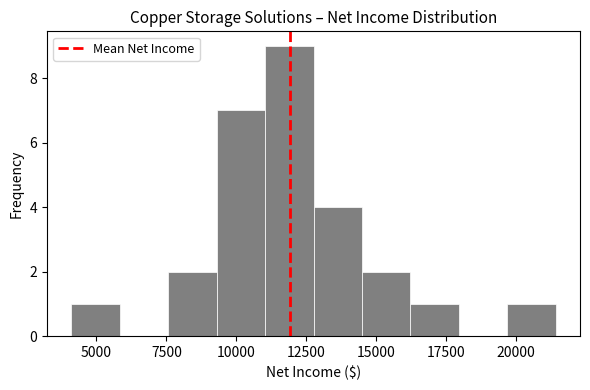

Read against the x-axis, roughly where is the centre of the tallest bar?

12000